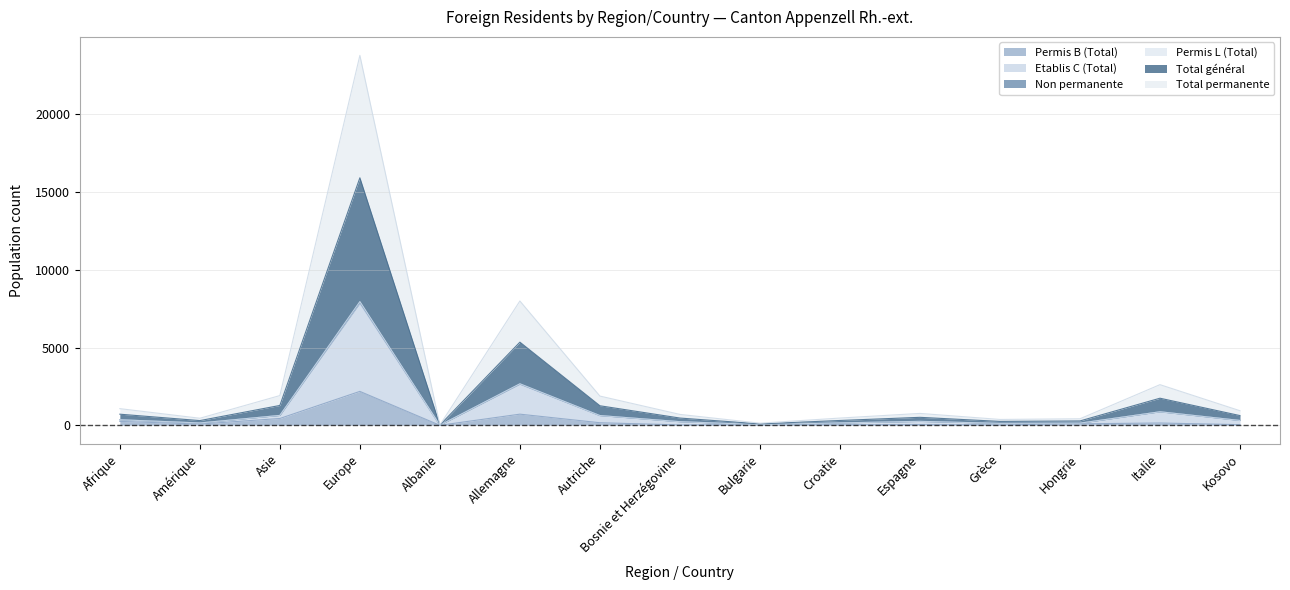

Is it true that Etablis C (Total) equals 870 at Italie?

True